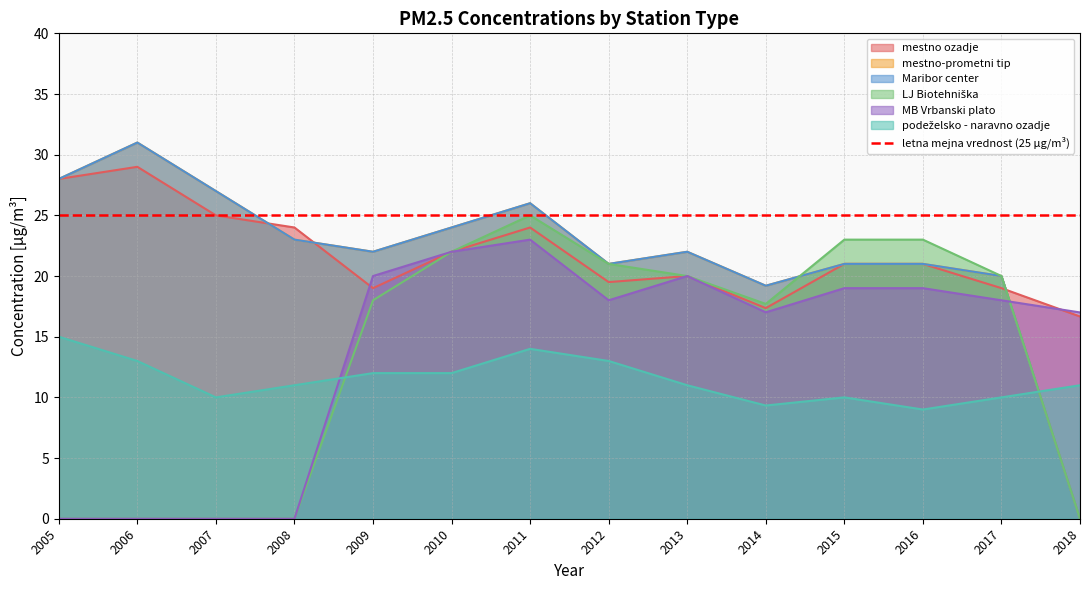

The value of MB Vrbanski plato at 2018 is 17.0. True or false?

True